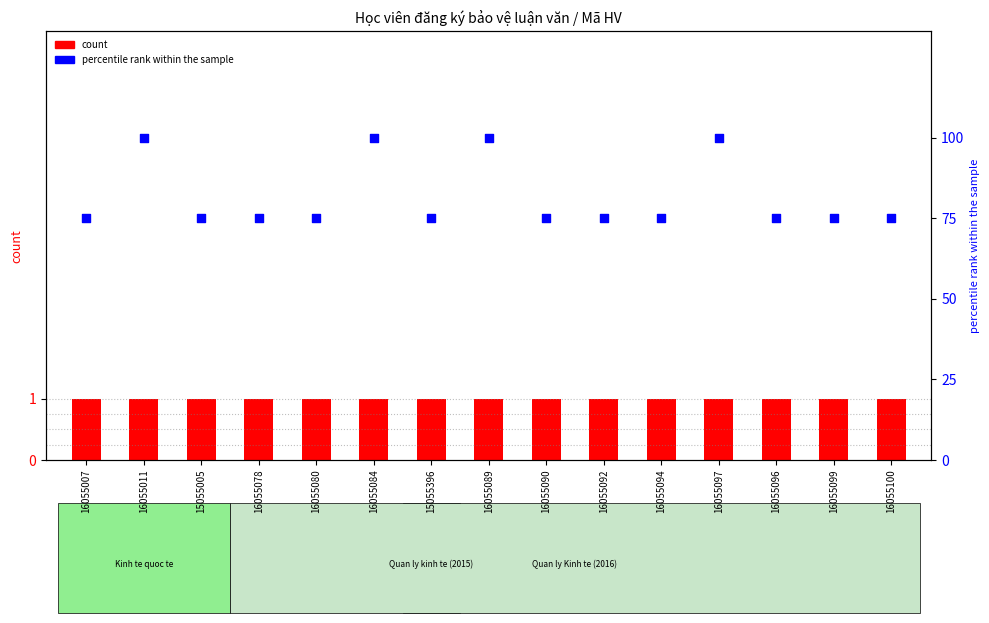

What are all the series names shown in the legend?

count, percentile rank within the sample